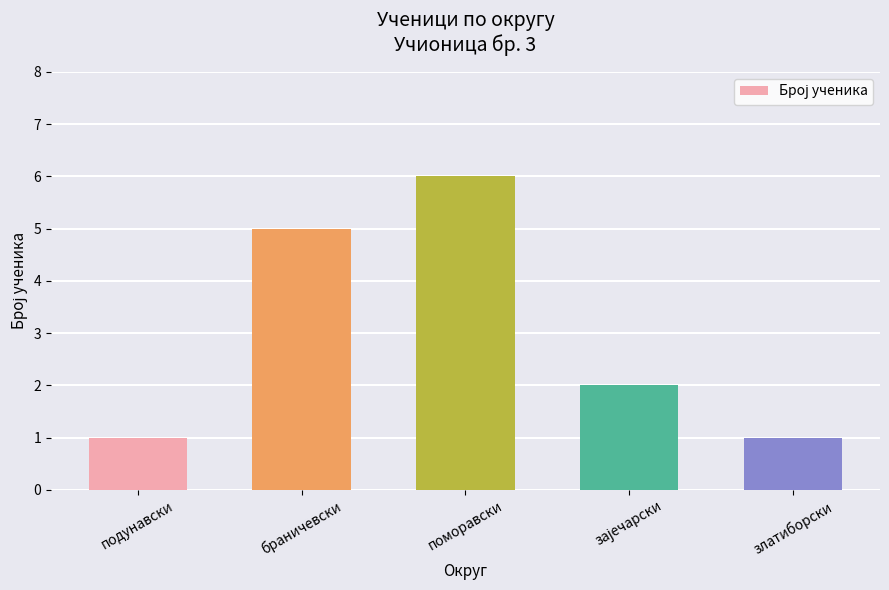

What is the label of the 5th bar from the left?

златиборски